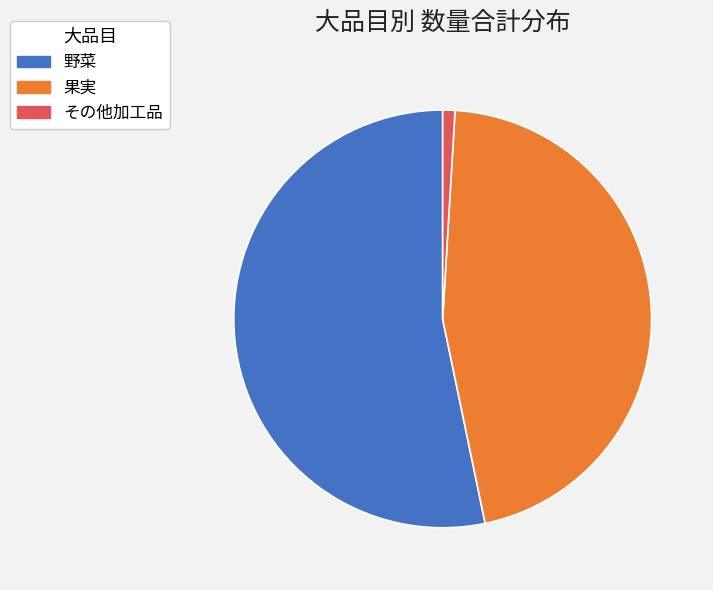

Rank the categories by value from highest to lowest.

野菜, 果実, その他加工品